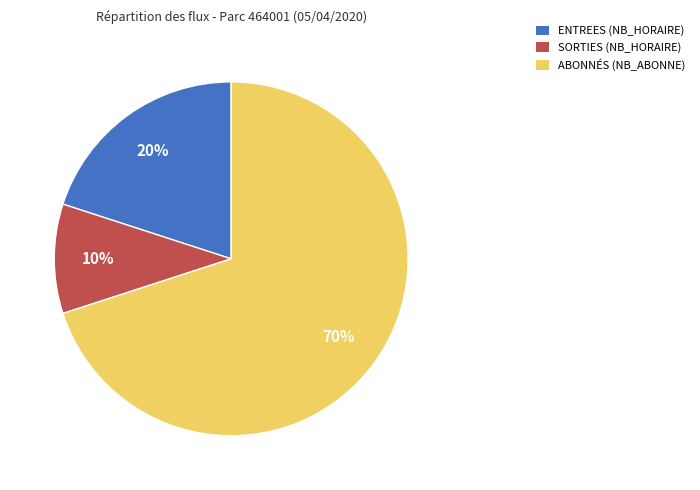

To the nearest percent, what is the difference between the largest and smallest slice percentages?

60%